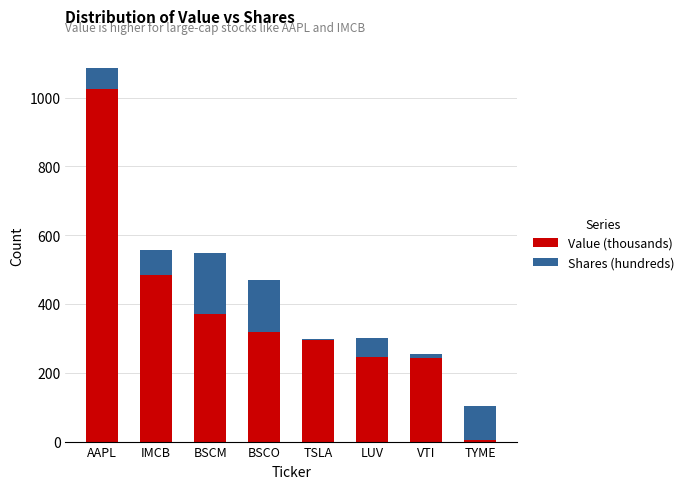

What is the highest value of the Value (thousands) series?

1026.0